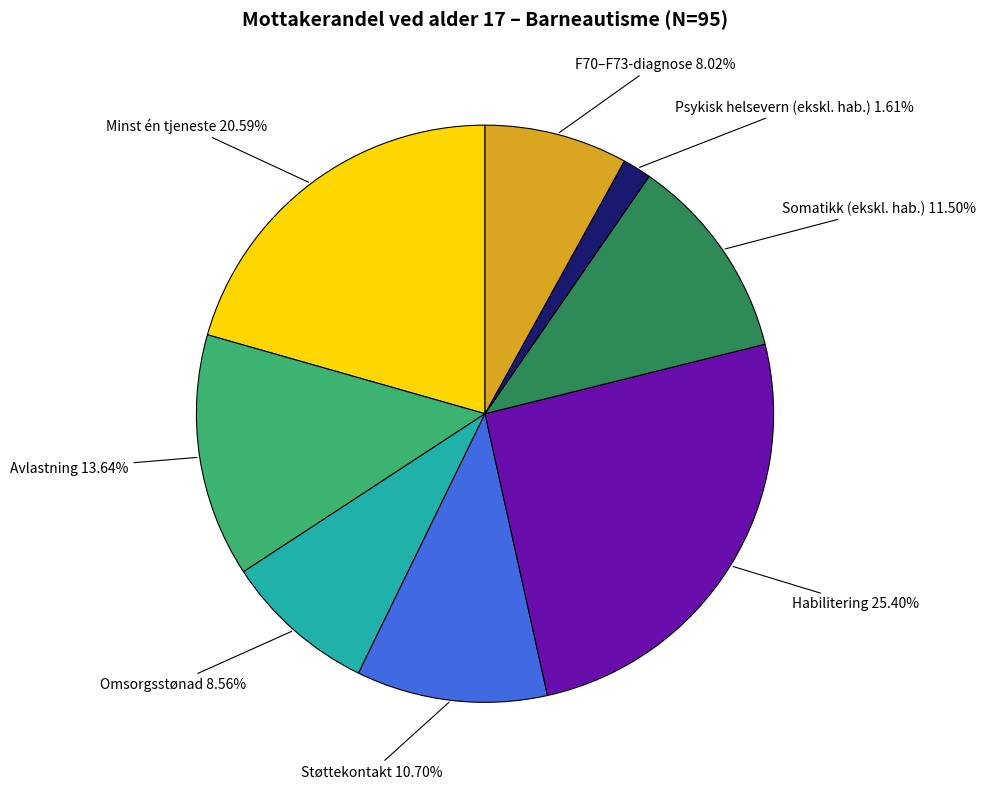

Does any single category account for the majority?

No